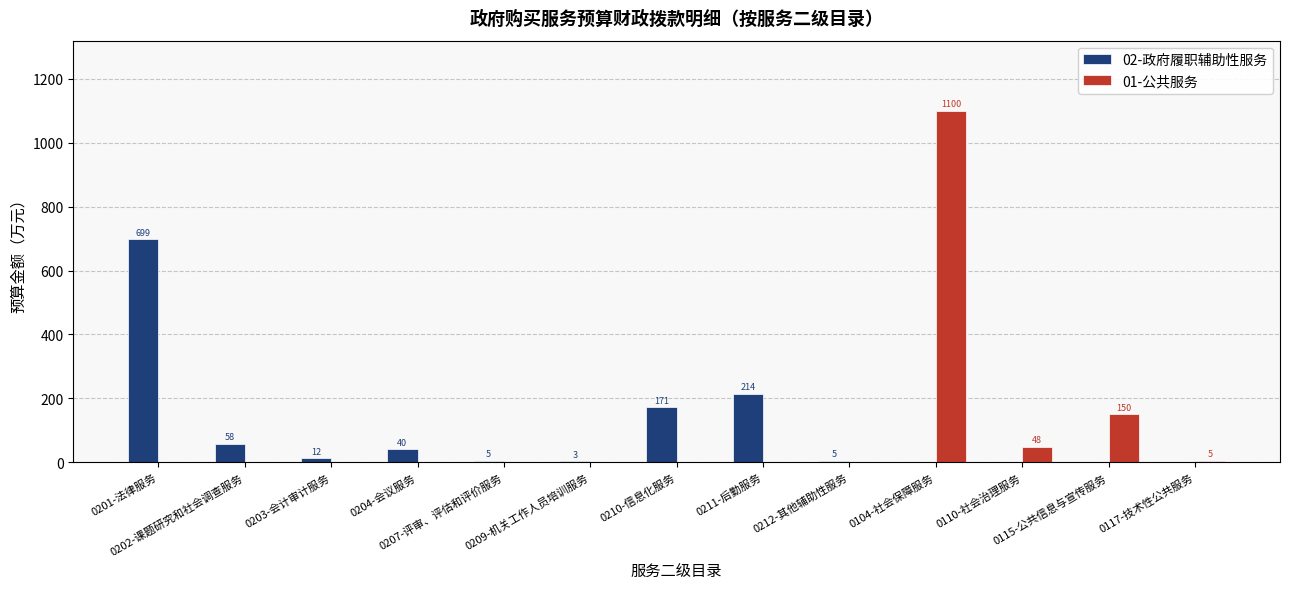

The value of 01-公共服务 at 0203-会计审计服务 is 336.4. True or false?

False